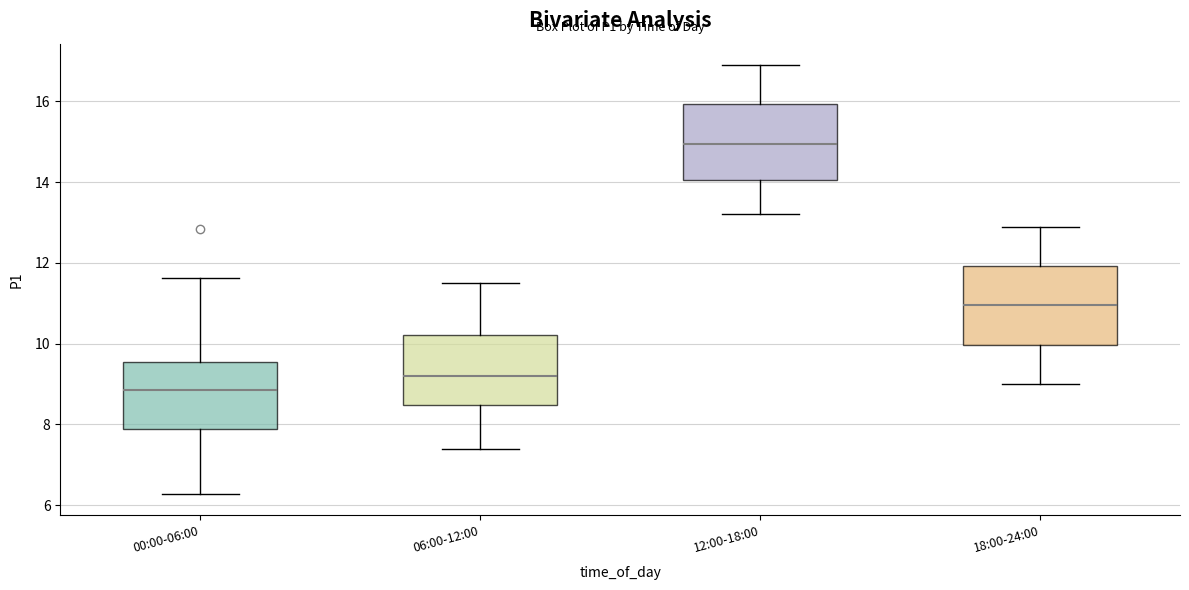

Which box's median line is the lowest?

00:00-06:00